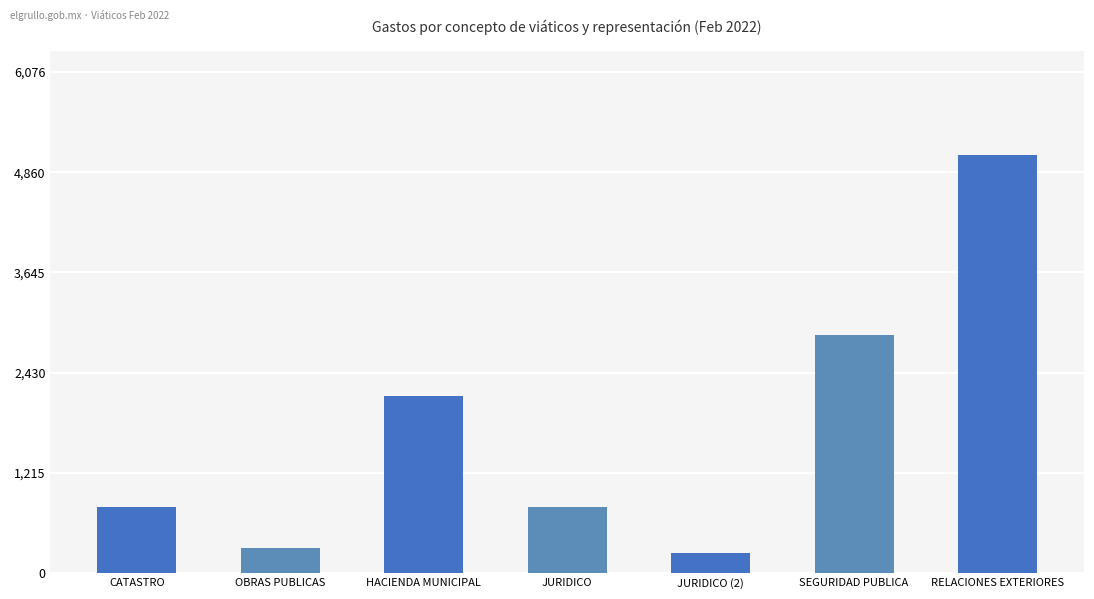

True or false: the data shows 799.0 at JURIDICO.

True